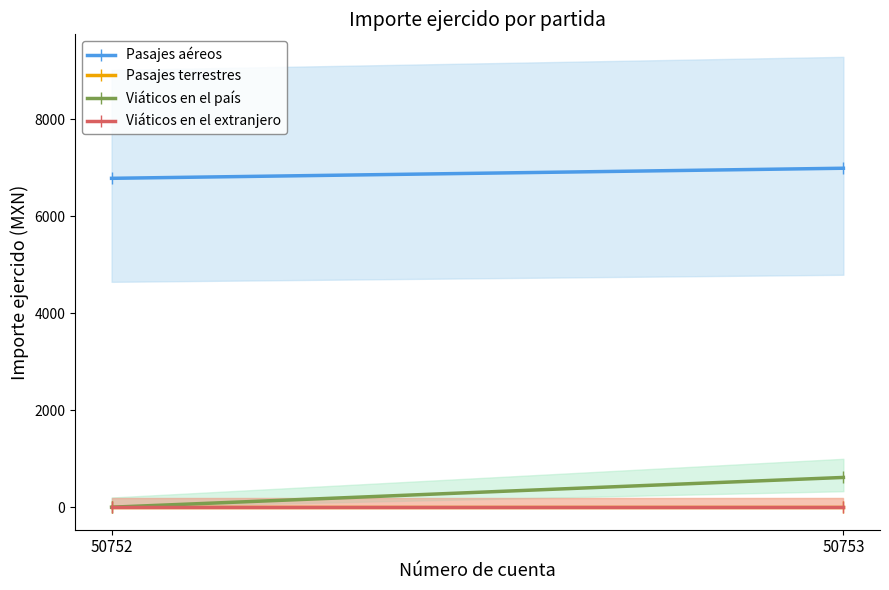

At which category does the chart reach its peak across all series?

50753